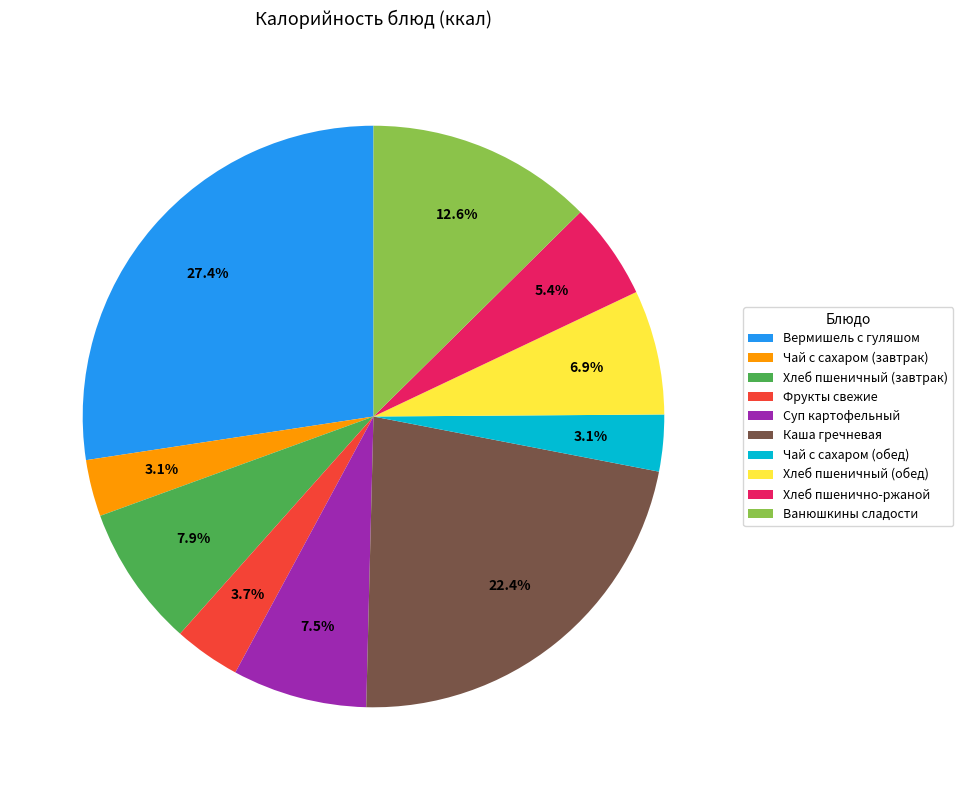

Does Вермишель с гуляшом represent more than half of the total?

No